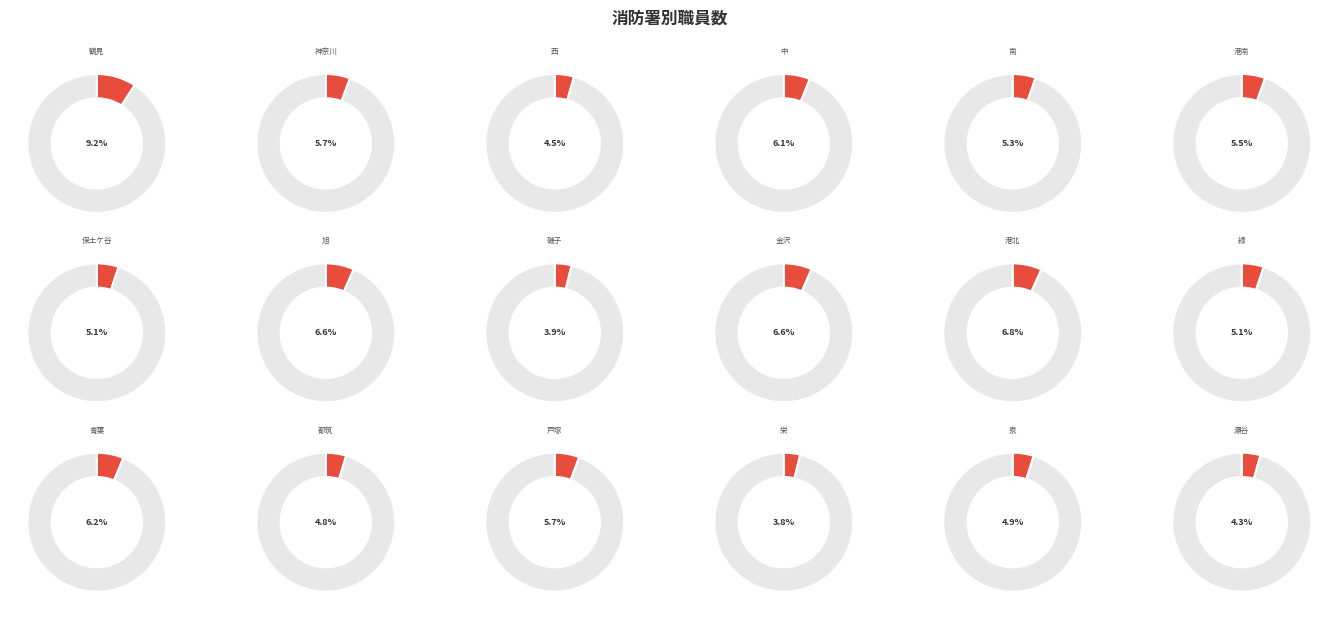

What is the change in value from 鶴見消防署 to 磯子消防署?

-173